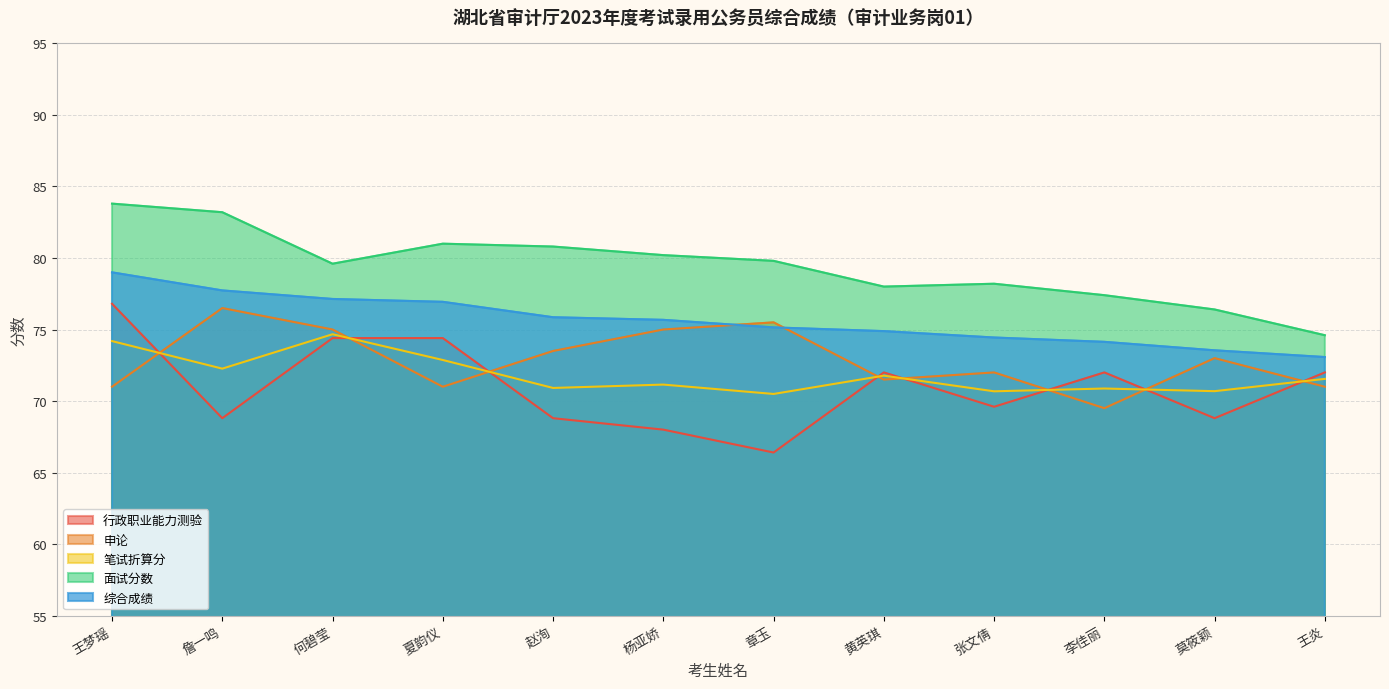

What is the lowest value of the 笔试折算分 series?

70.5